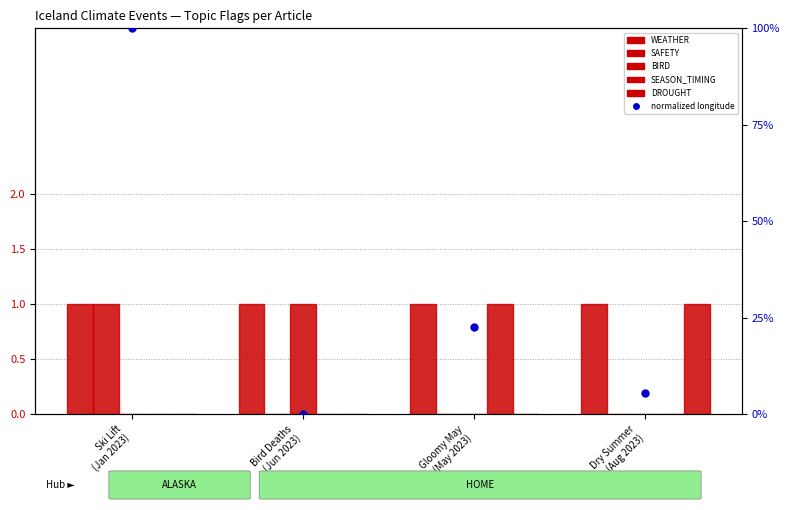

Which series contains the lowest Y value?

SAFETY